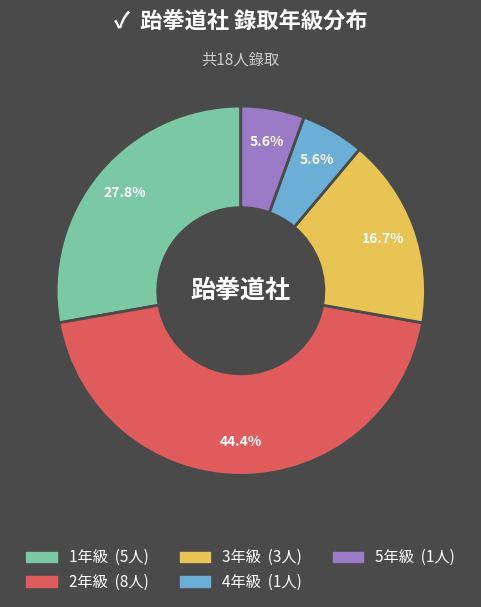

How many slices are in this pie chart?

5